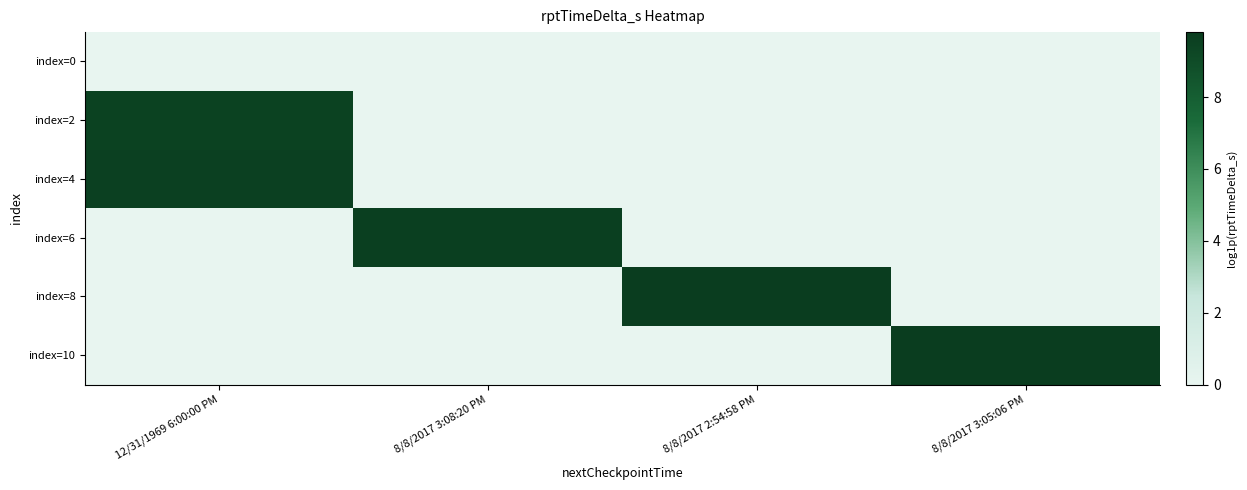

Reading left to right, extract all data points from this chart.

index=0: 12/31/1969 6:00:00 PM=0.0	8/8/2017 3:08:20 PM=0.0	8/8/2017 2:54:58 PM=0.0	8/8/2017 3:05:06 PM=0.0
index=2: 12/31/1969 6:00:00 PM=9.5	8/8/2017 3:08:20 PM=0.0	8/8/2017 2:54:58 PM=0.0	8/8/2017 3:05:06 PM=0.0
index=4: 12/31/1969 6:00:00 PM=9.6	8/8/2017 3:08:20 PM=0.0	8/8/2017 2:54:58 PM=0.0	8/8/2017 3:05:06 PM=0.0
index=6: 12/31/1969 6:00:00 PM=0.0	8/8/2017 3:08:20 PM=9.7	8/8/2017 2:54:58 PM=0.0	8/8/2017 3:05:06 PM=0.0
index=8: 12/31/1969 6:00:00 PM=0.0	8/8/2017 3:08:20 PM=0.0	8/8/2017 2:54:58 PM=9.7	8/8/2017 3:05:06 PM=0.0
index=10: 12/31/1969 6:00:00 PM=0.0	8/8/2017 3:08:20 PM=0.0	8/8/2017 2:54:58 PM=0.0	8/8/2017 3:05:06 PM=9.8